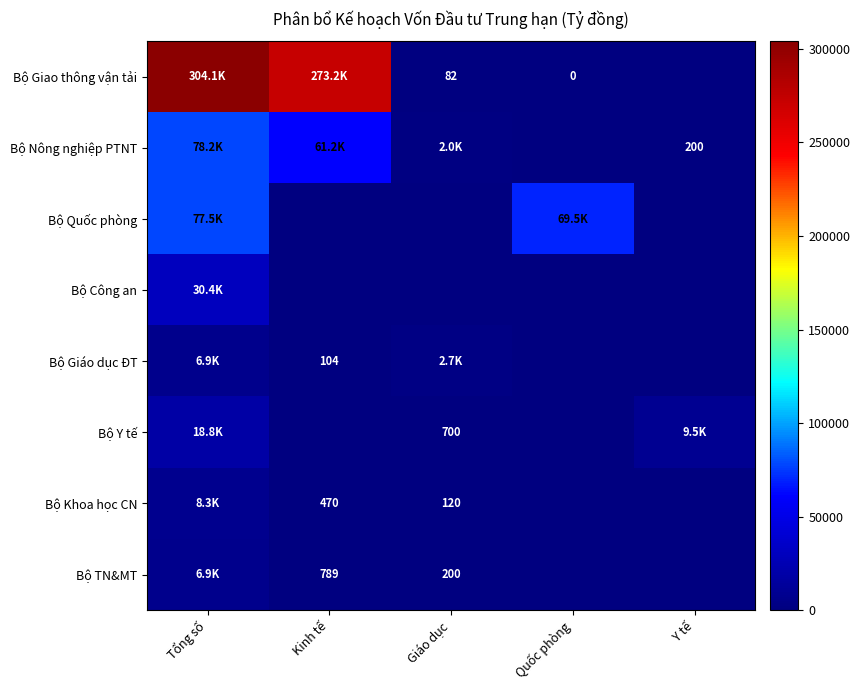

The Bộ Nông nghiệp PTNT series shows 1037.4 at Giáo dục. True or false?

False